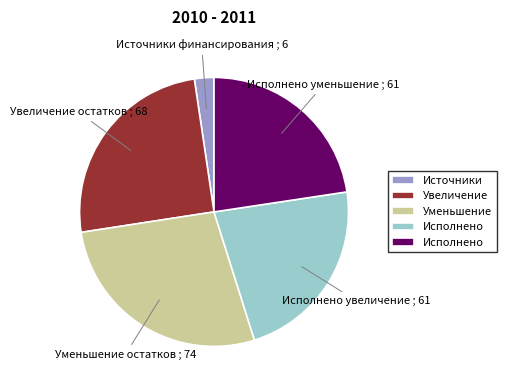

Is there a majority slice in this chart?

No